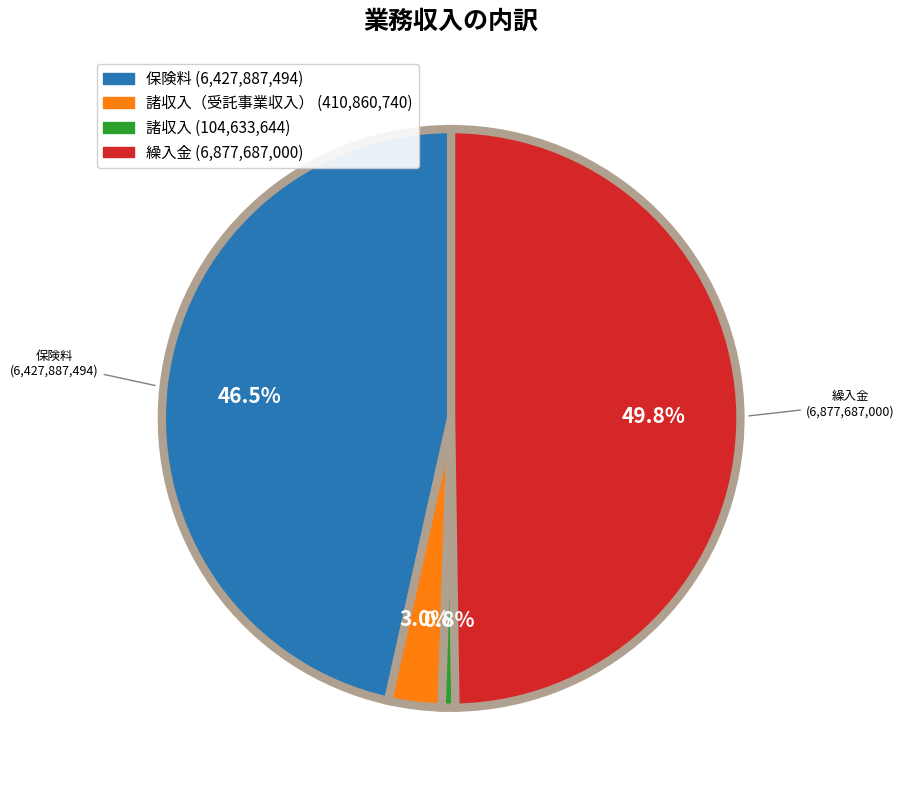

Count the number of slices in the pie.

4